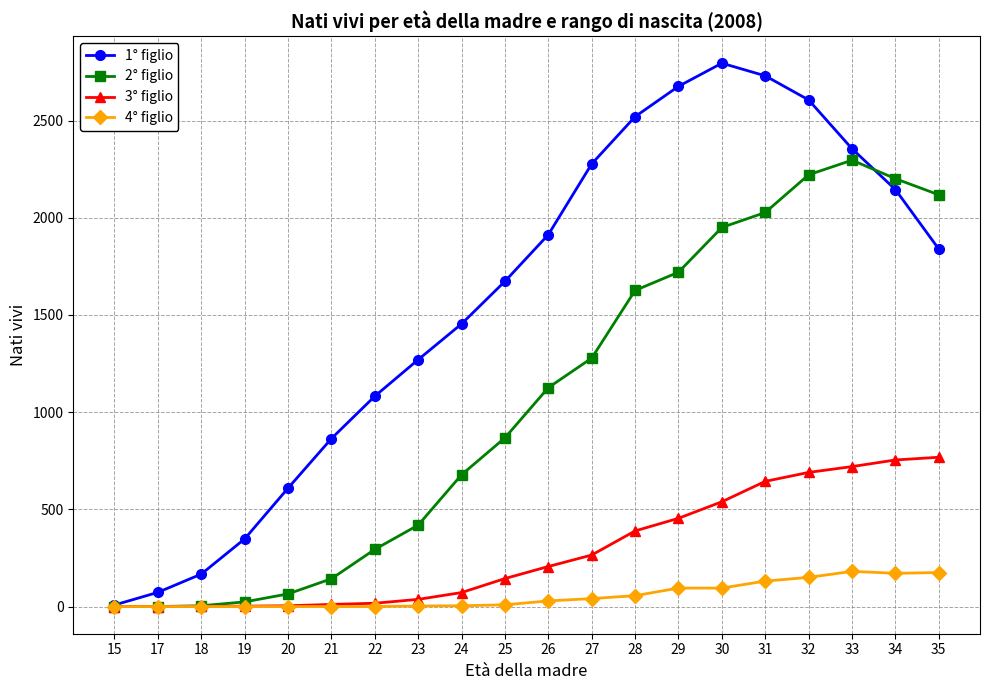

How many lines are shown in the chart?

4